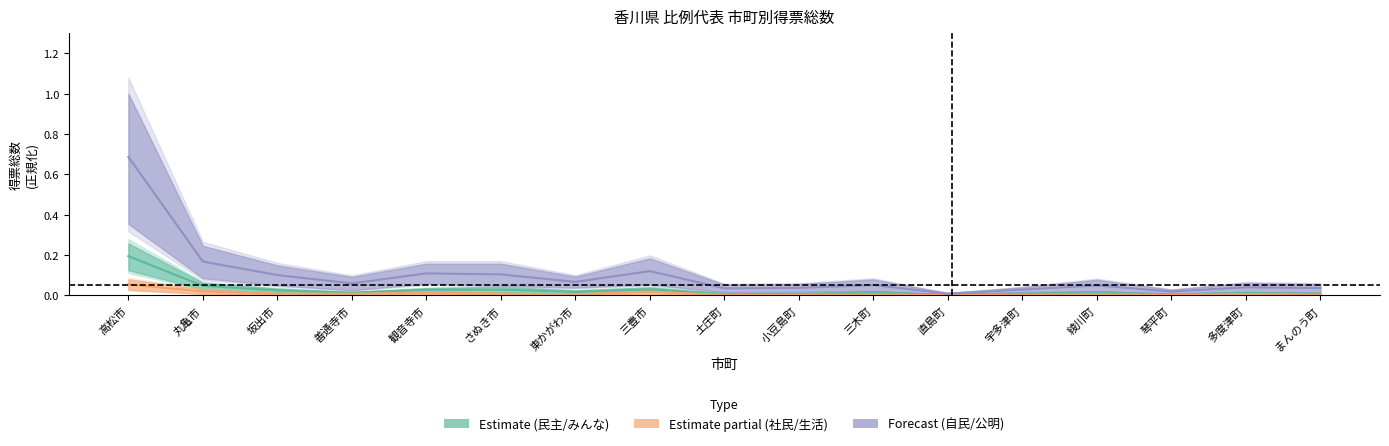

True or false: Estimate based on partial data and Estimate cross at least once.

False